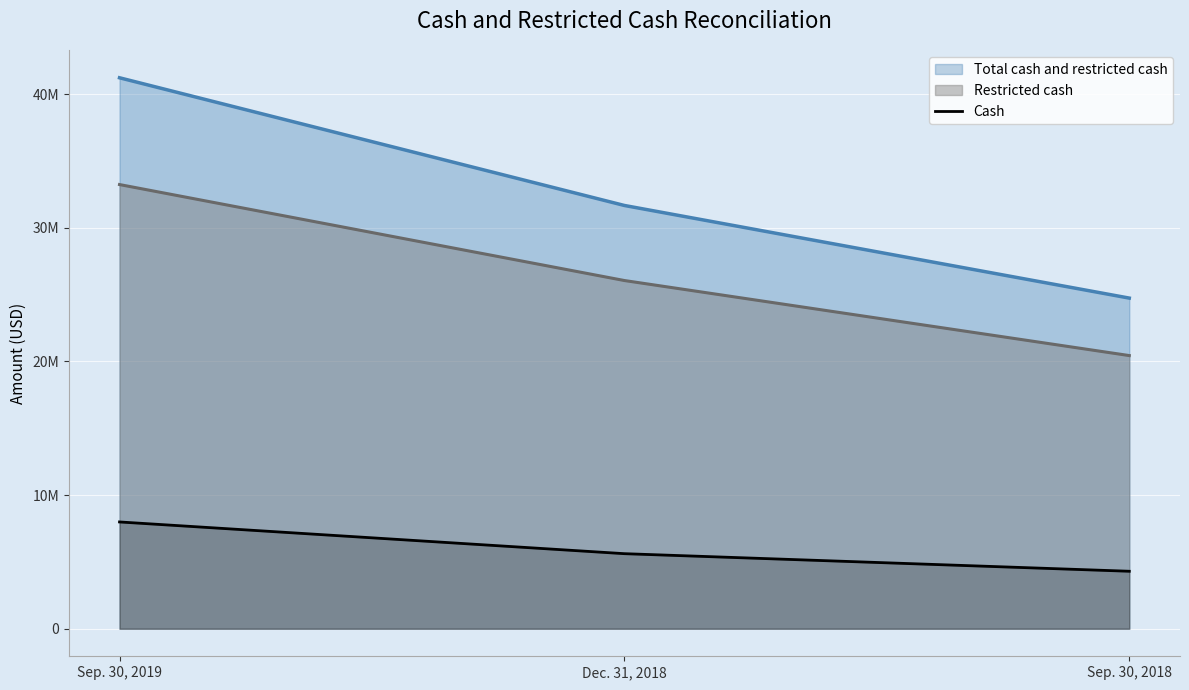

Between Sep. 30, 2018 and Sep. 30, 2019, which is larger?

Sep. 30, 2019